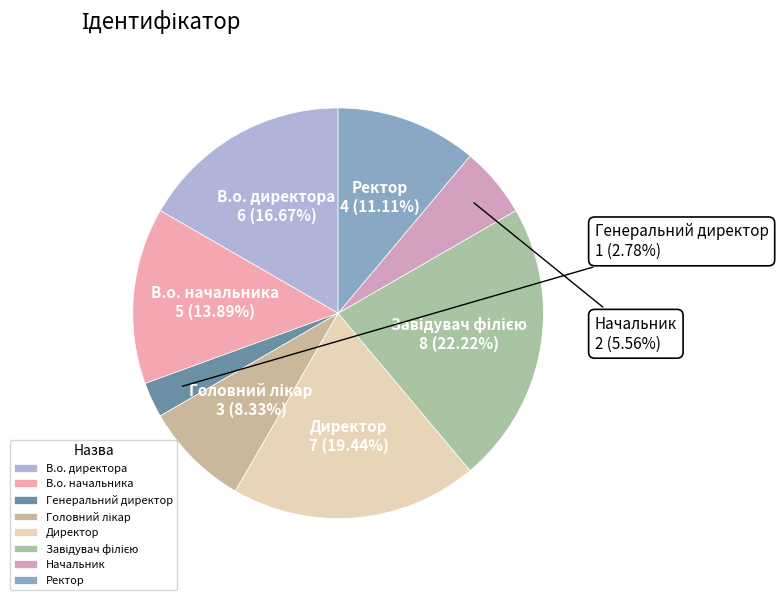

Which category has the smallest portion of the pie?

Генеральний директор